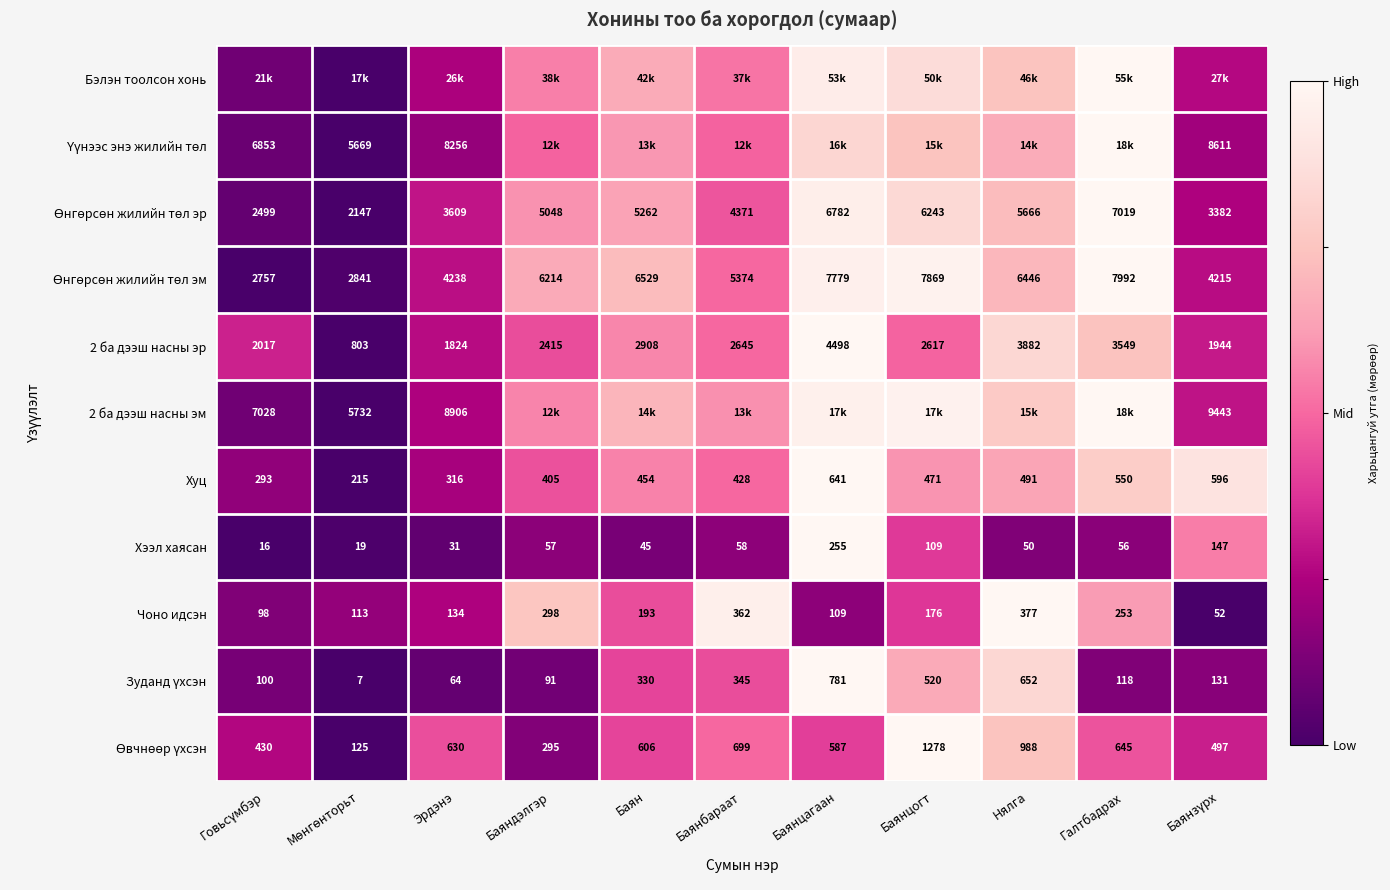

Where is 2 ба дээш насны эр nearest to the value 2650?

Баянбараат